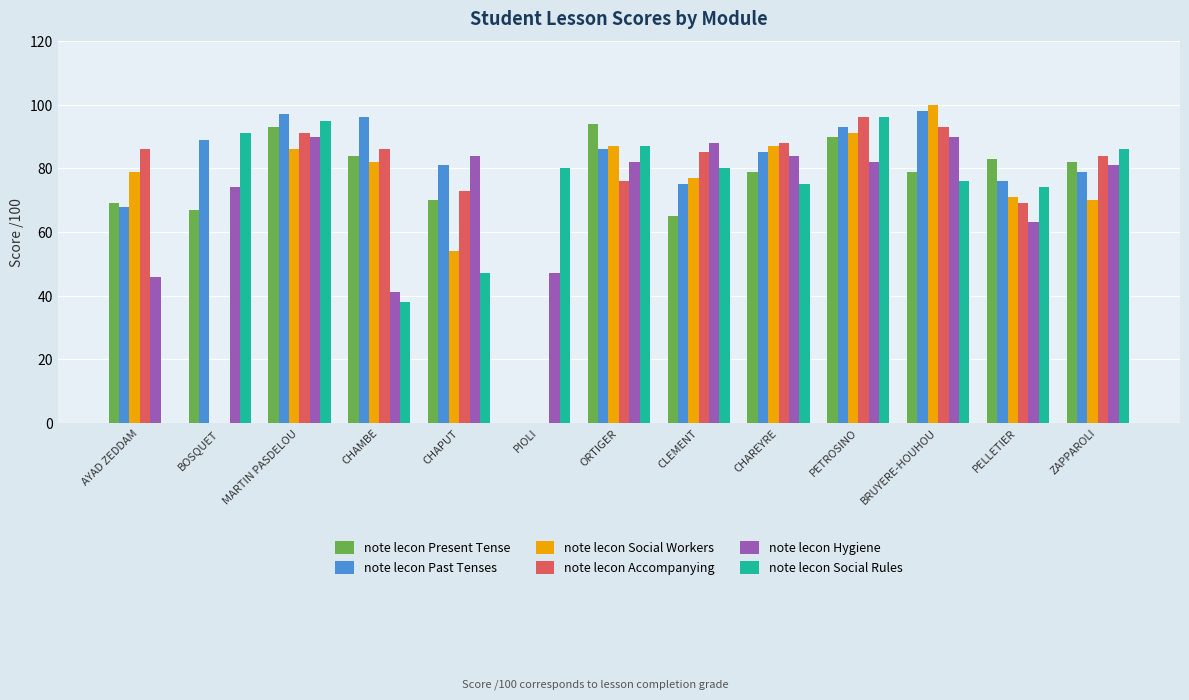

Between PELLETIER and ZAPPAROLI, which series saw the biggest shift?

note lecon Hygiene